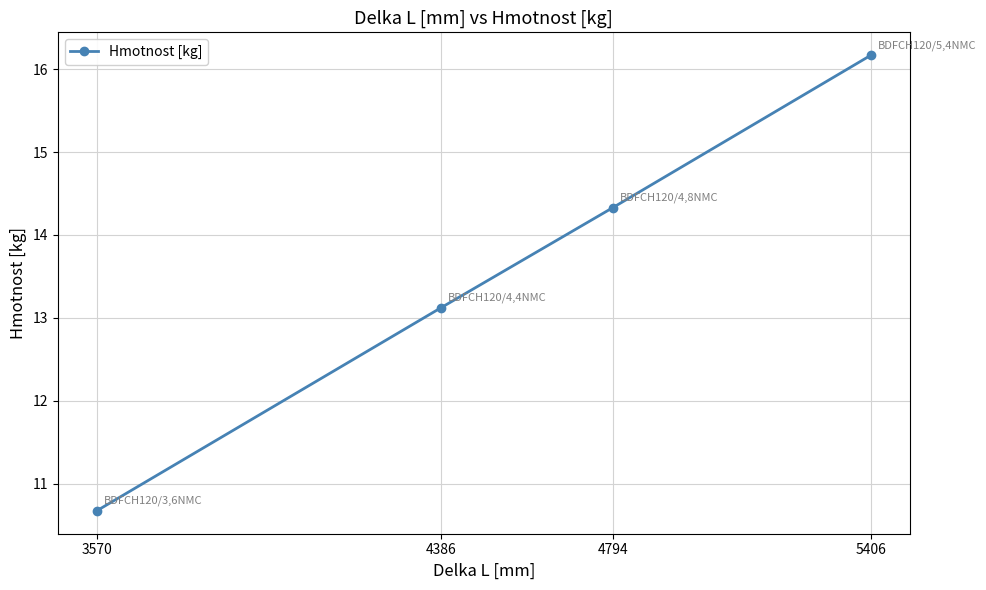

What is the smallest value displayed?

10.7